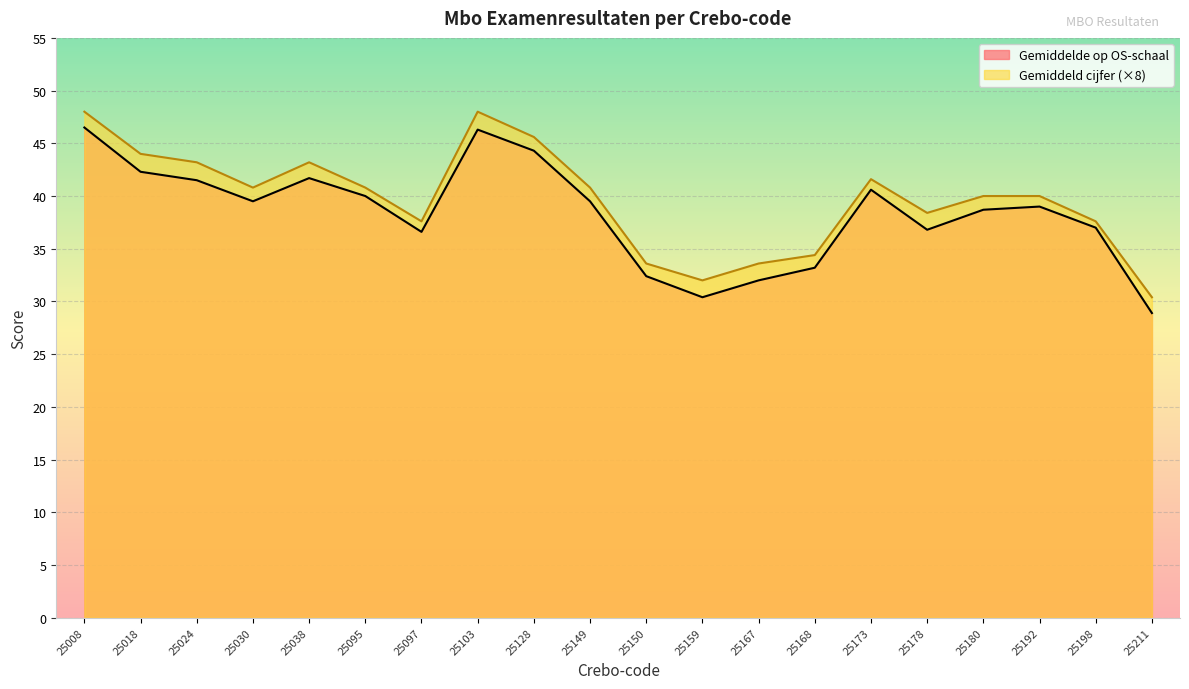

Where is the first local minimum for Gemiddeld cijfer?

25030